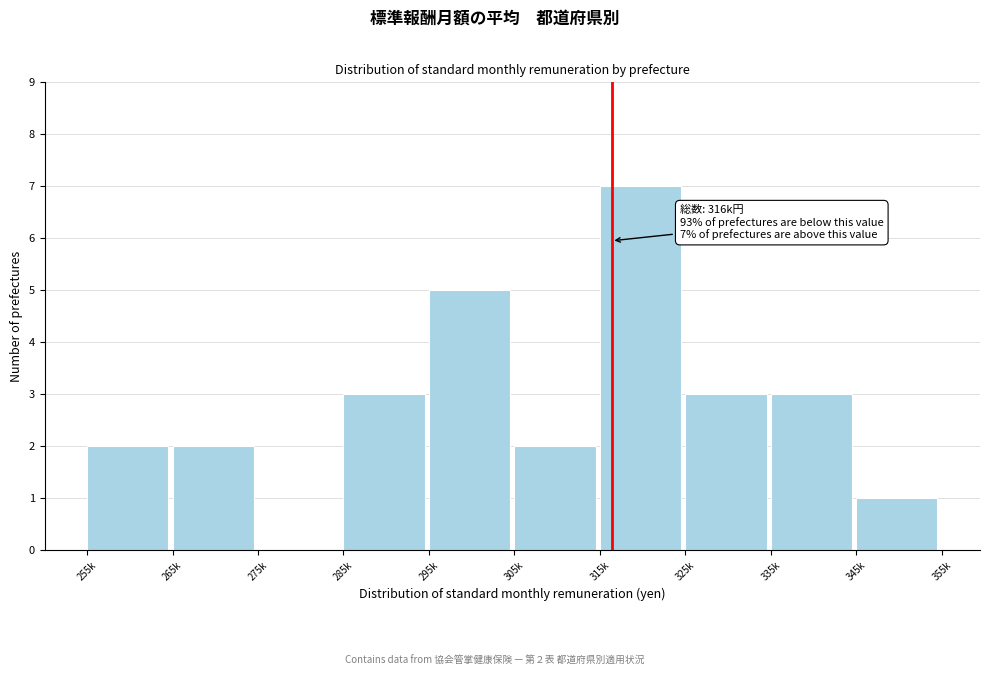

Reading right to left, list all the values displayed in this chart.

345k=1	335k=3	325k=3	315k=7	305k=2	295k=5	285k=3	275k=0	265k=2	255k=2